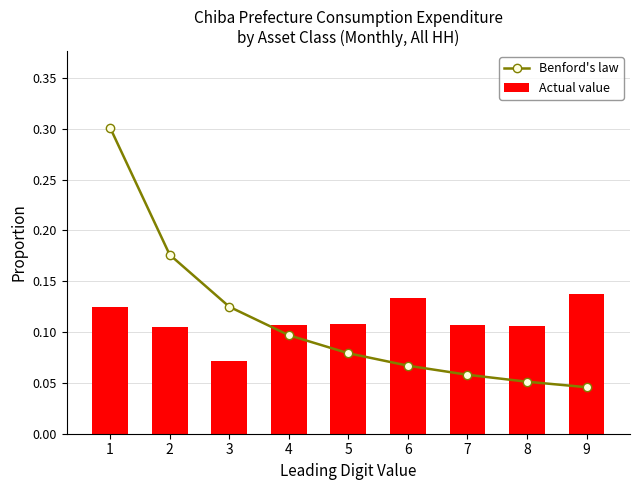

What is the maximum value shown in the chart?

0.3